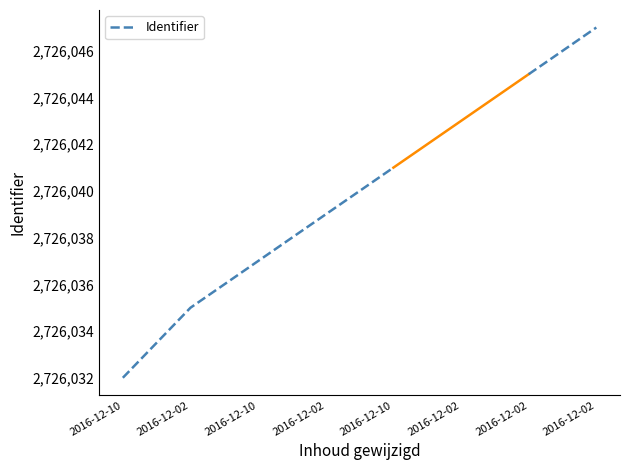

How many lines are shown in the chart?

1